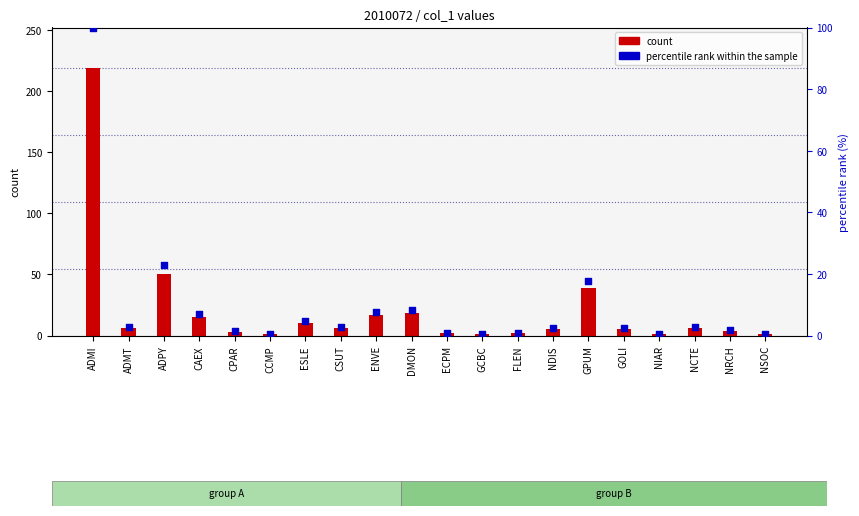

What are all the series names shown in the legend?

count, percentile rank within the sample